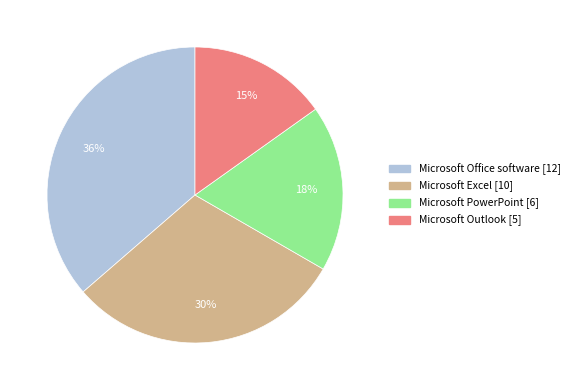

Do Microsoft Office software and Microsoft Excel together represent more than half of the pie?

Yes